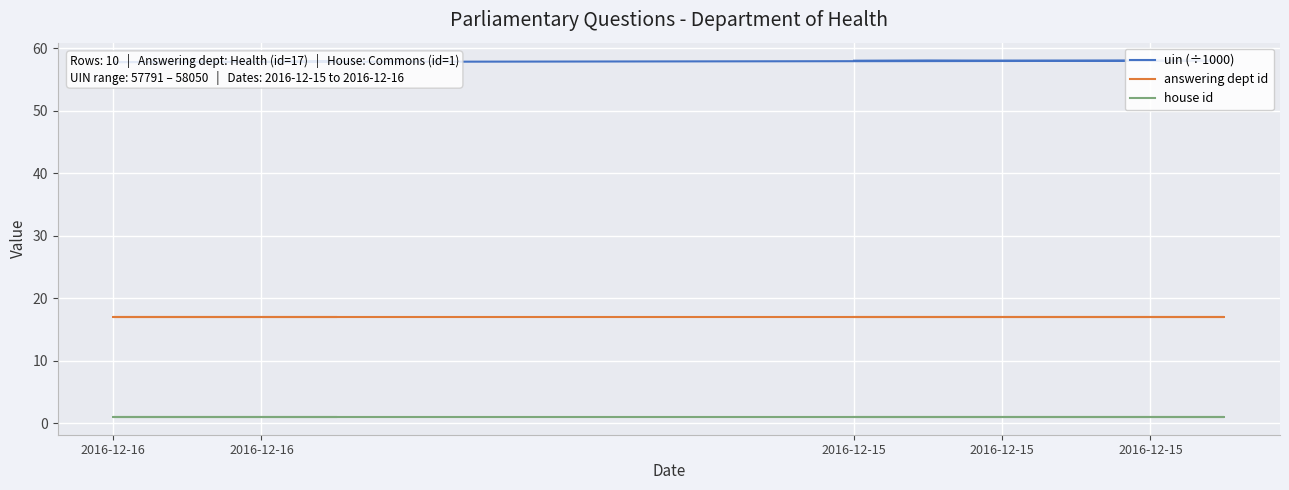

True or false: house id has more than 2 interior local peaks.

False